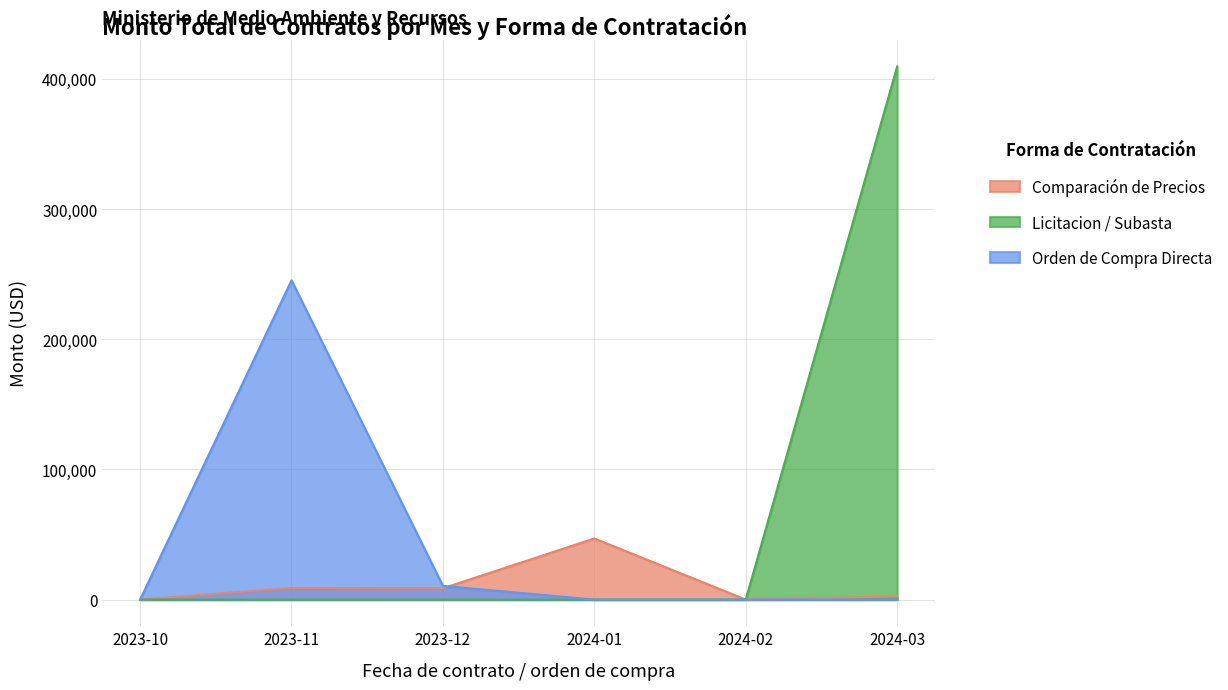

In Orden de Compra Directa, how many points are higher than both neighbors (excluding endpoints)?

1